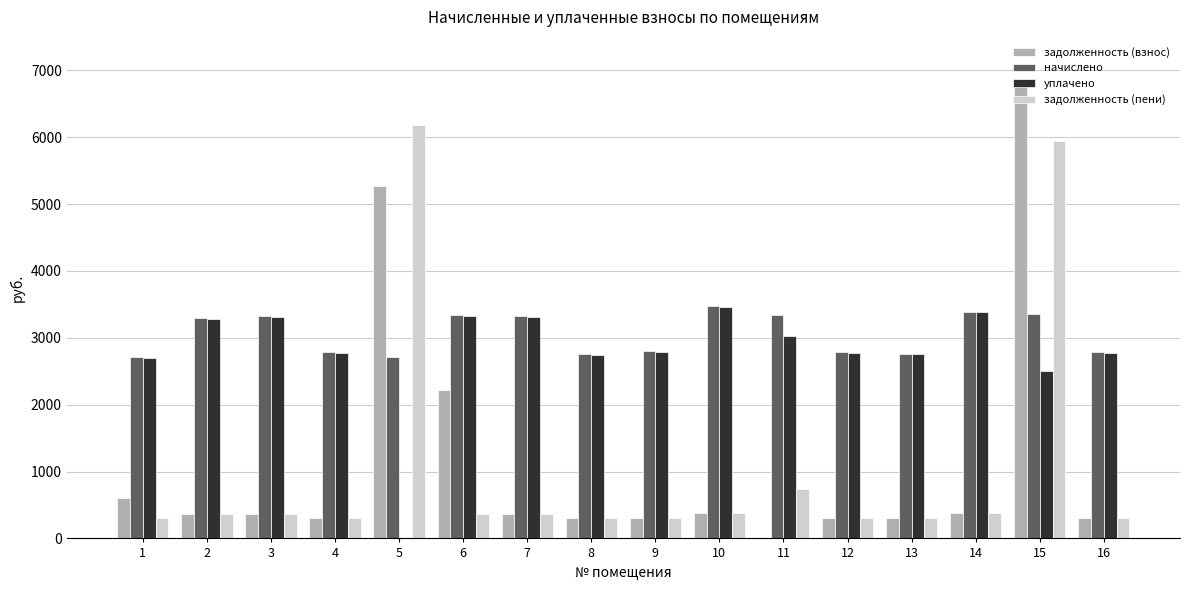

What is the sum of the уплачено values at 3 and 2?

6598.4